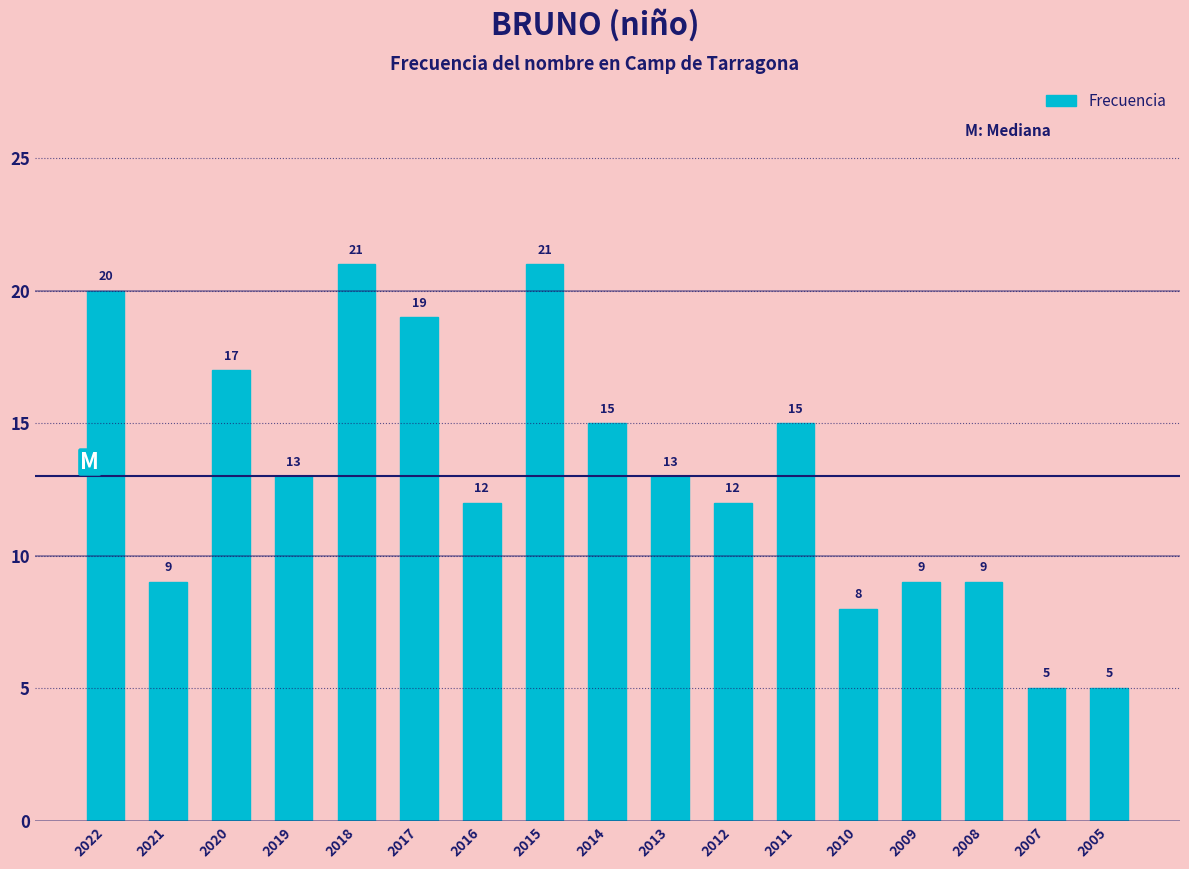

Reading left to right, extract all data points from this chart.

20	9	17	13	21	19	12	21	15	13	12	15	8	9	9	5	5